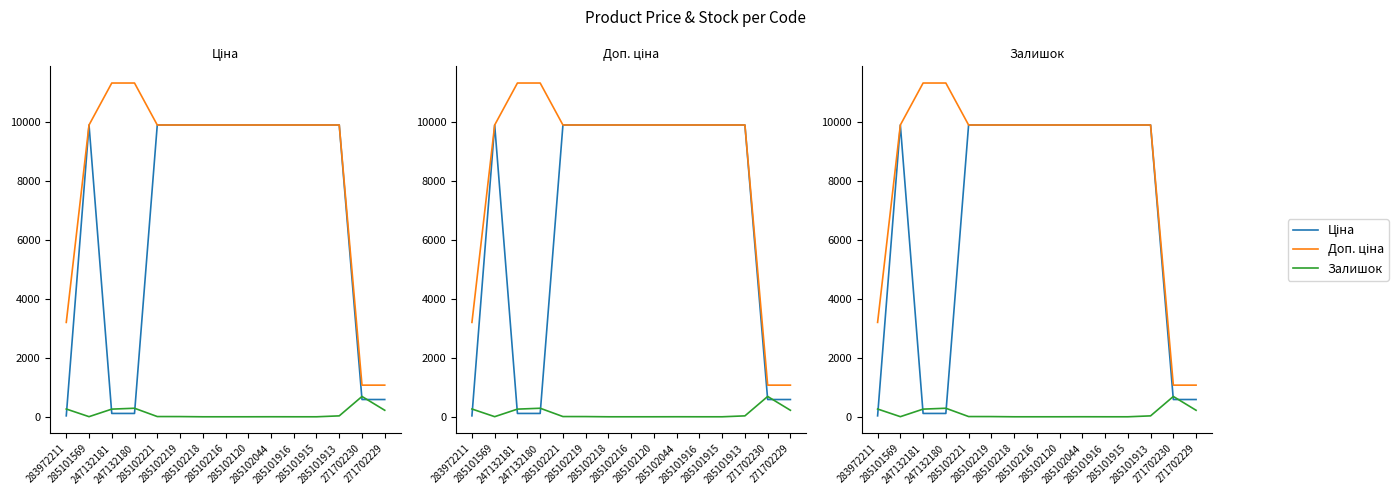

Where is Доп. ціна nearest to the value 6204?

283972211